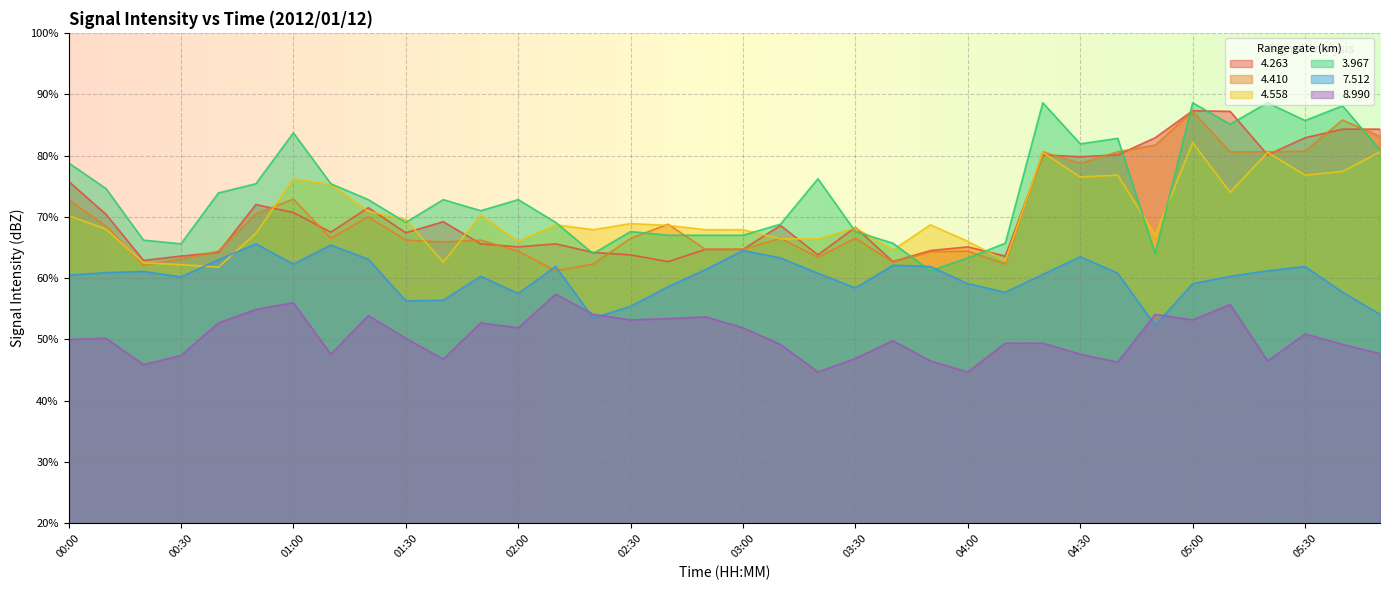

The value of 7.512 at 02:50 is 97.2. True or false?

False